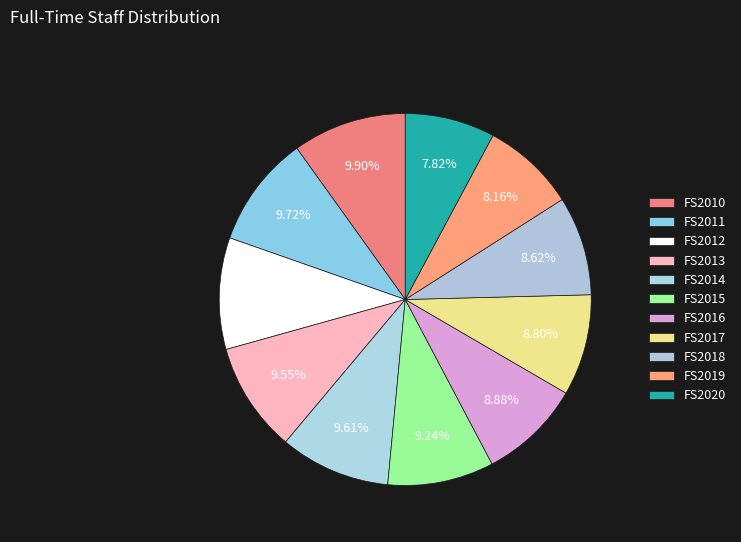

How many segments does this pie chart have?

11